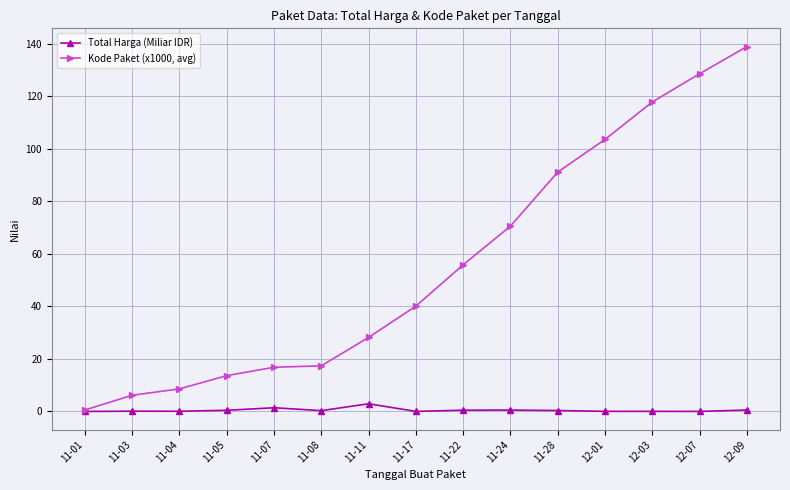

What is the sum of the Total Harga (Miliar IDR) values at 11-17 and 11-08?

0.4